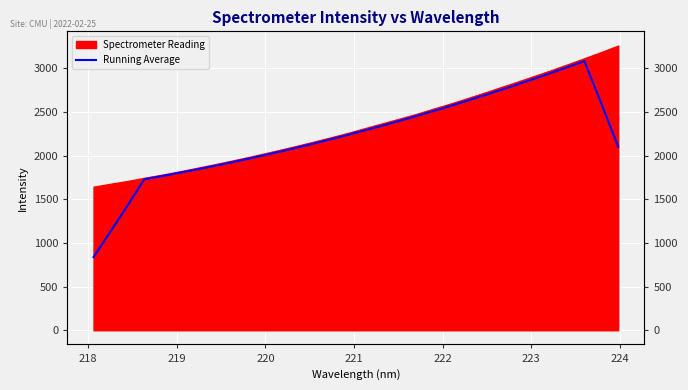

What is the value of the 17th point from the left?

2286.6